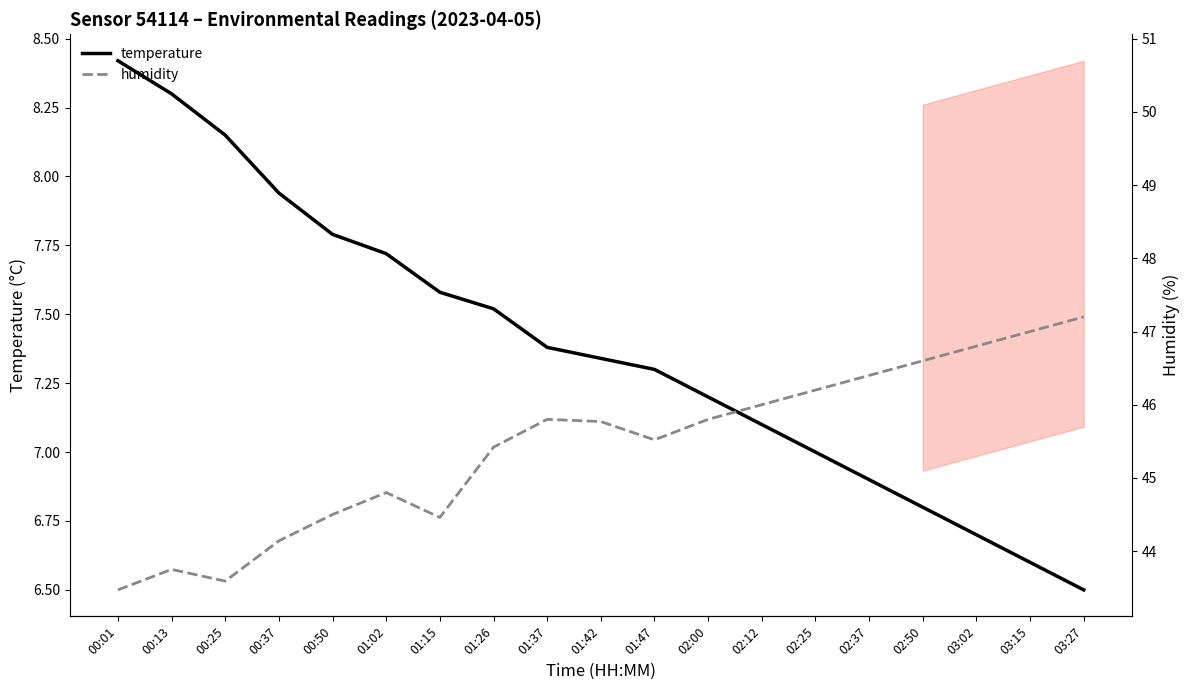

What is the total value across all series at 02:25?

53.2